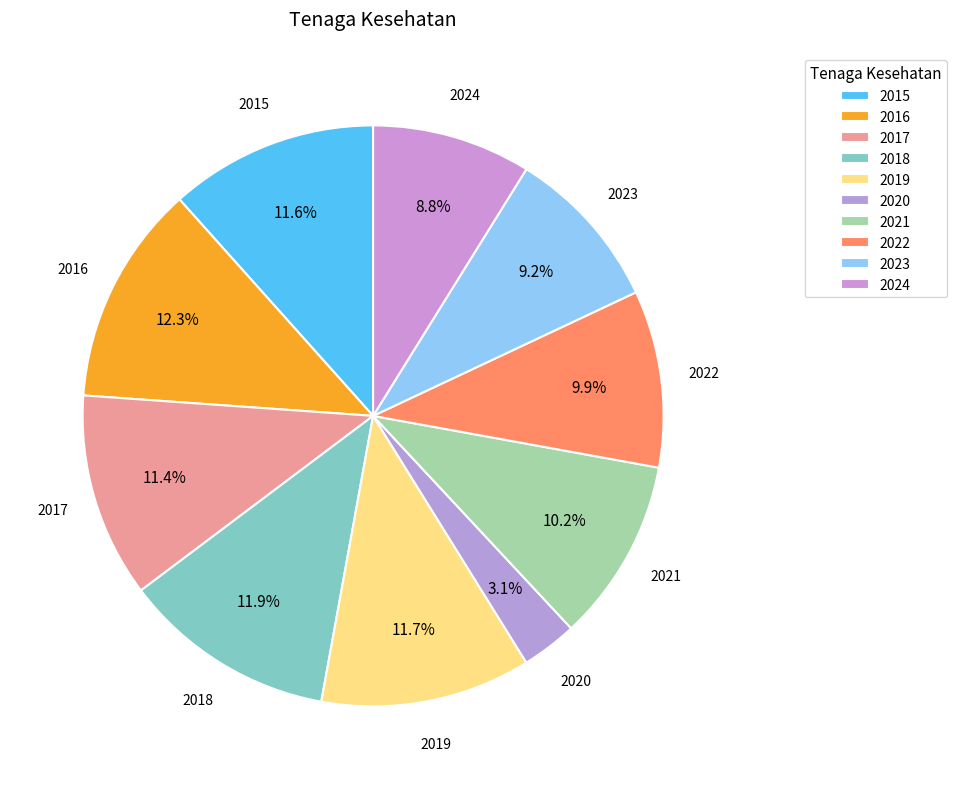

To the nearest percent, what is the difference between the largest and smallest slice percentages?

9%